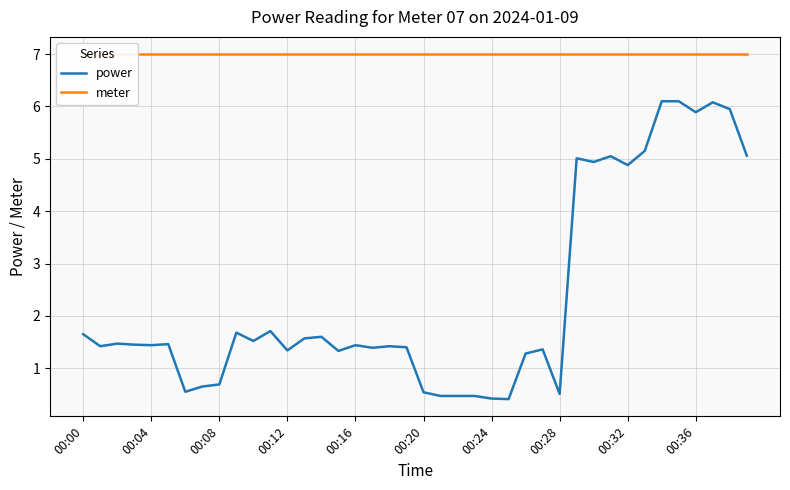

At which label does meter reach its minimum?

00:00